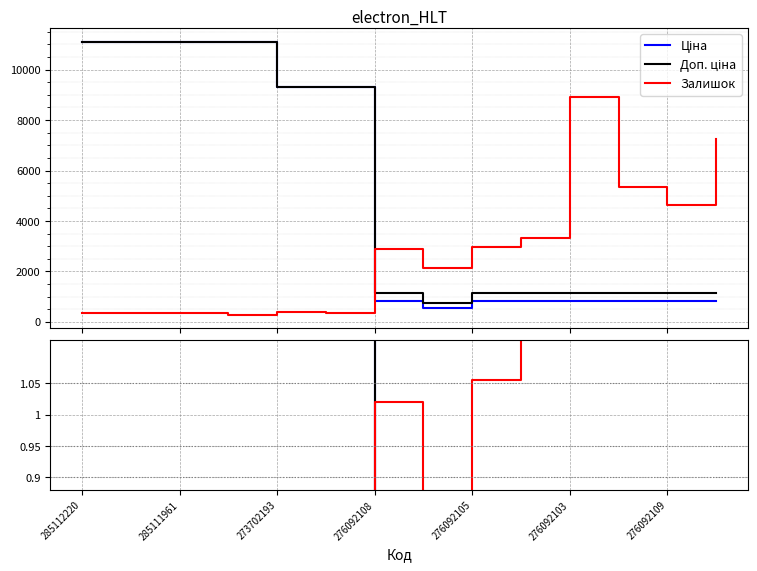

How many distinct data groups are displayed?

3